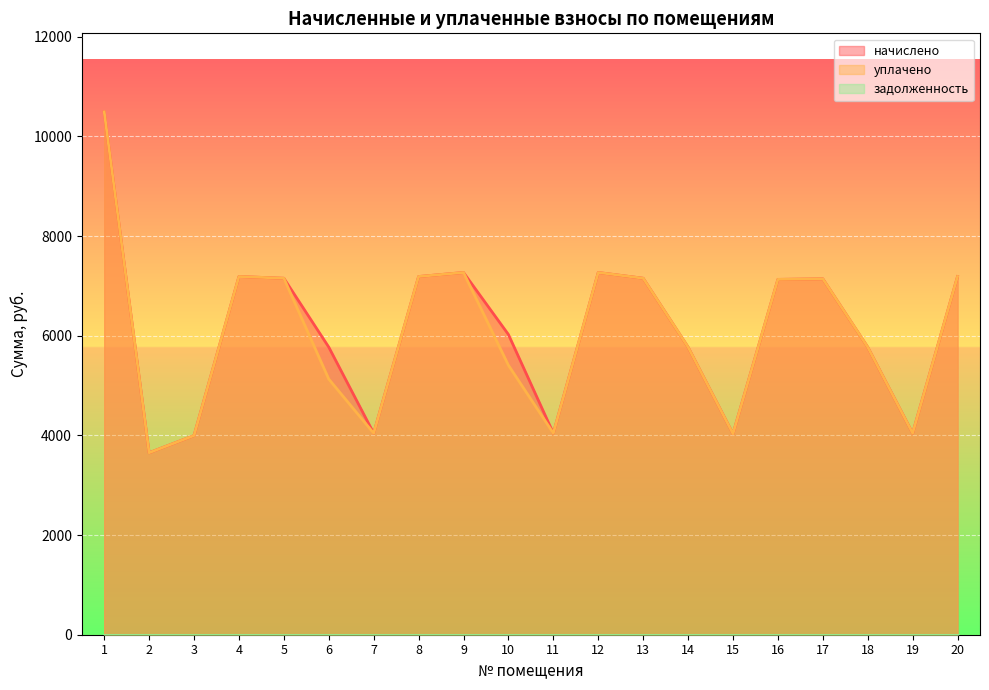

Where is the first local maximum for уплачено?

4